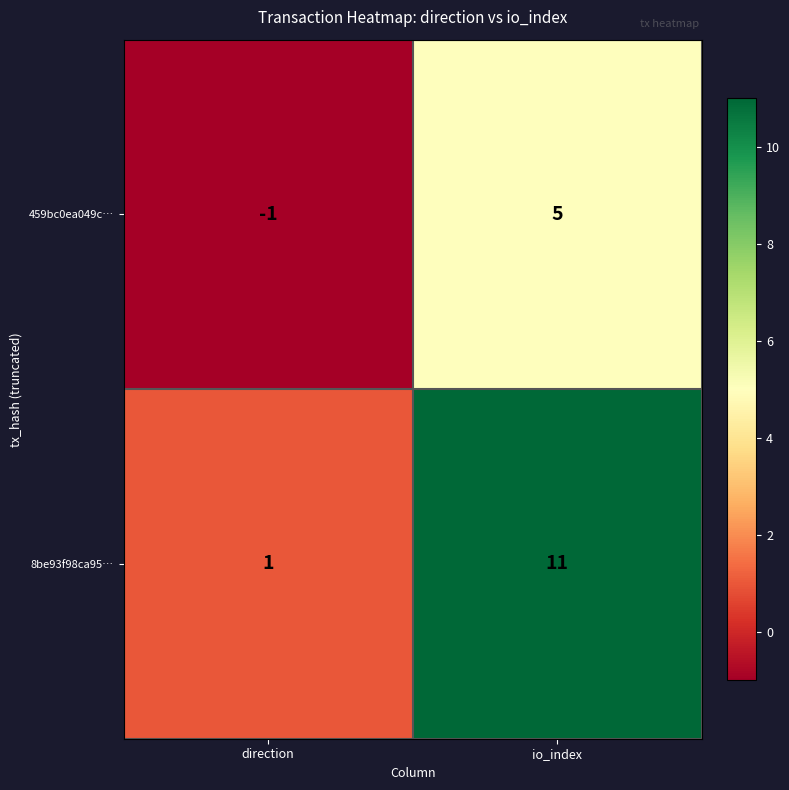

What is the greatest value displayed?

11